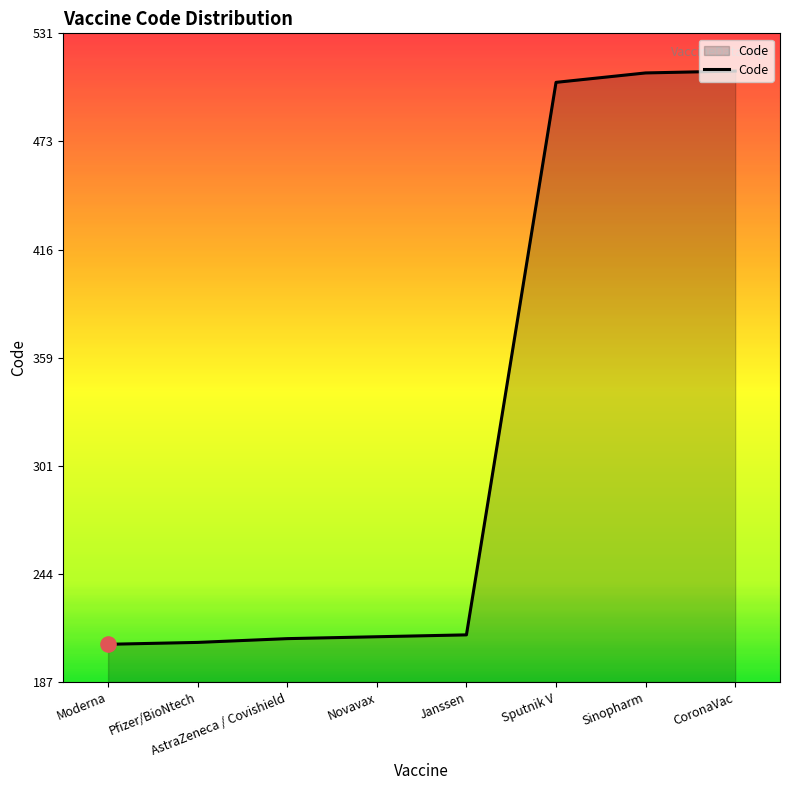

What is the change in value from Sputnik V to Sinopharm?

+5